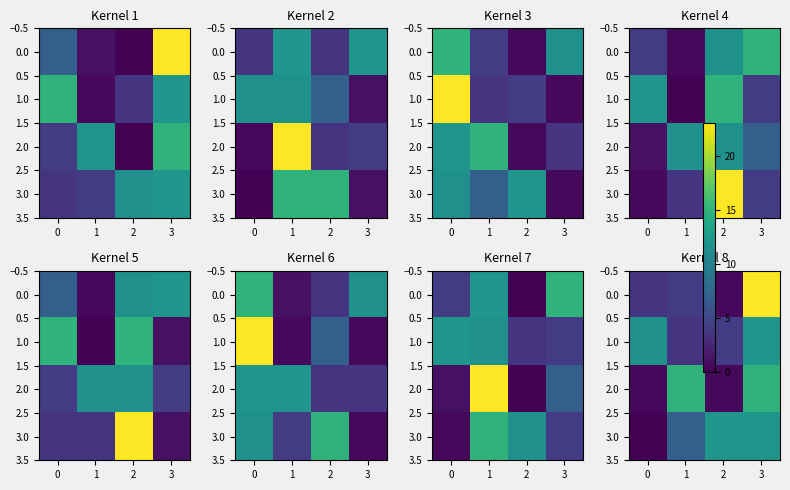

What is the approximate value of 1.0 at 3?

12.0